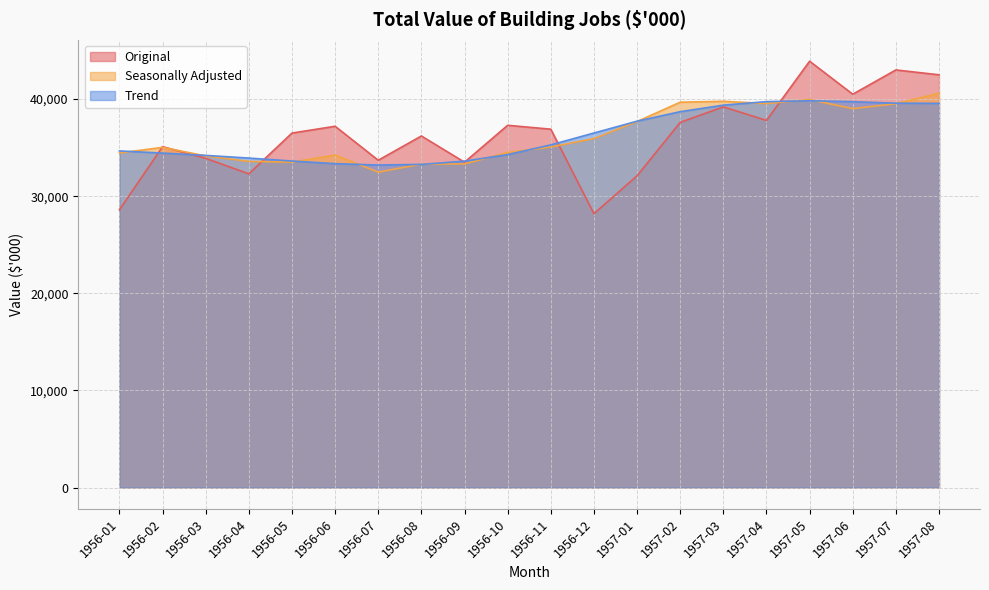

Between 1956-06 and 1957-05, which series saw the biggest shift?

Original